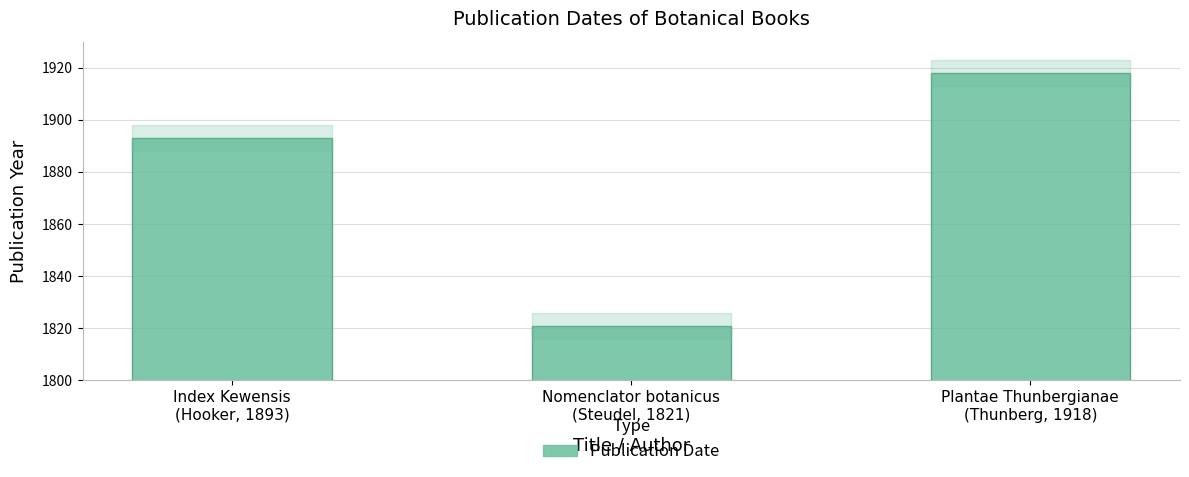

Rank the categories by value from highest to lowest.

Plantae Thunbergianae
(Thunberg, 1918), Index Kewensis
(Hooker, 1893), Nomenclator botanicus
(Steudel, 1821)